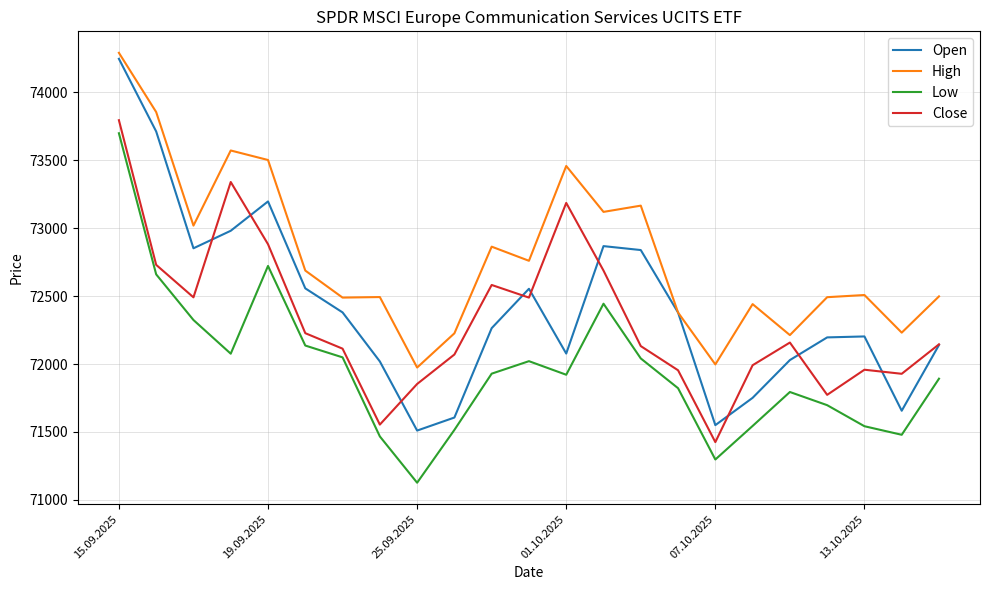

What is the maximum value shown in the chart?

74291